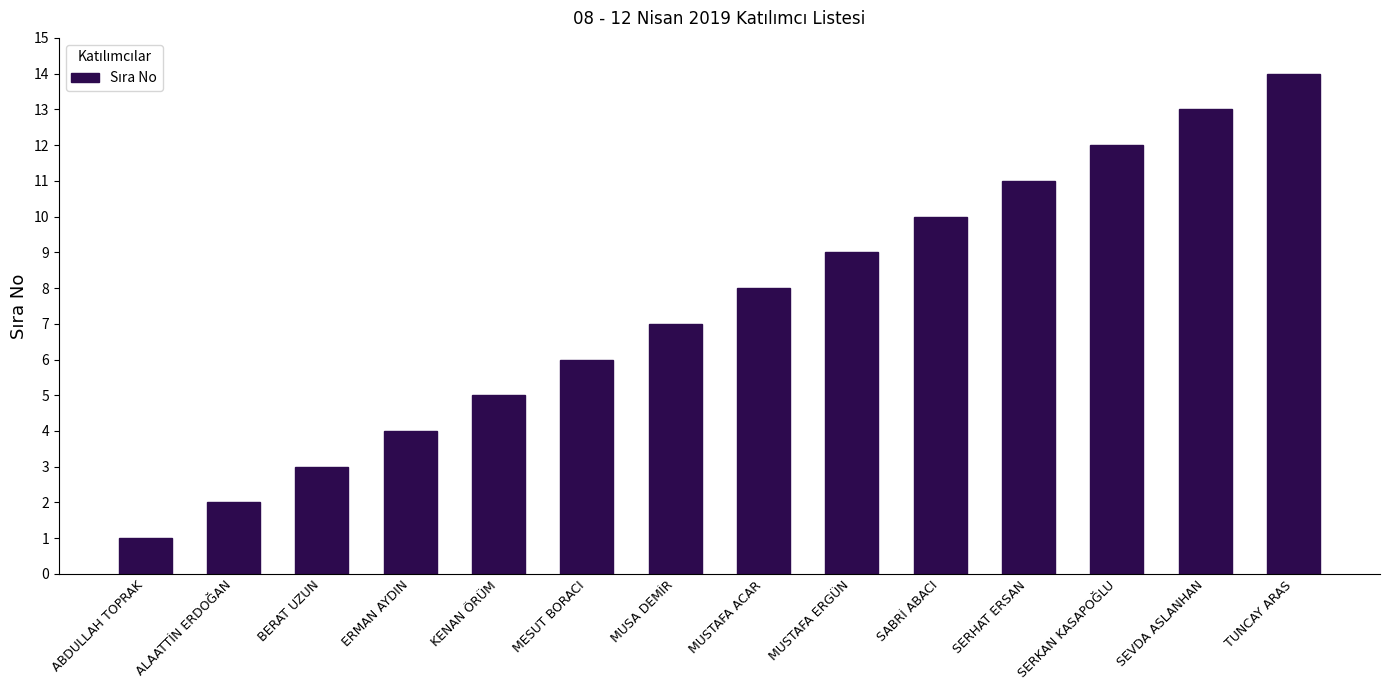

Which label corresponds to the smallest value in the chart?

ABDULLAH TOPRAK